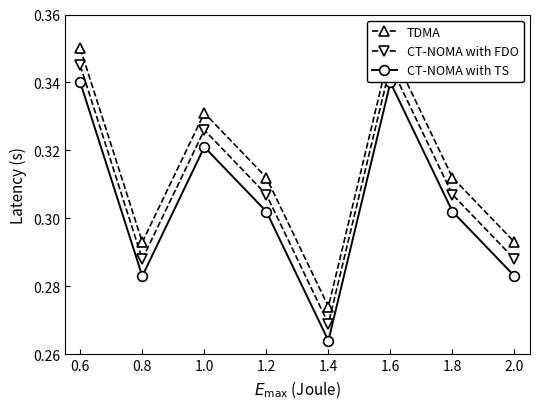

At which category is the sum across all series the highest?

0.6